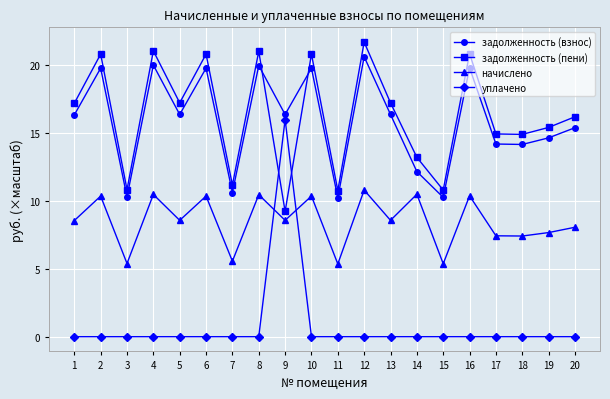

Which series has the largest total across all categories?

задолженность (пени)